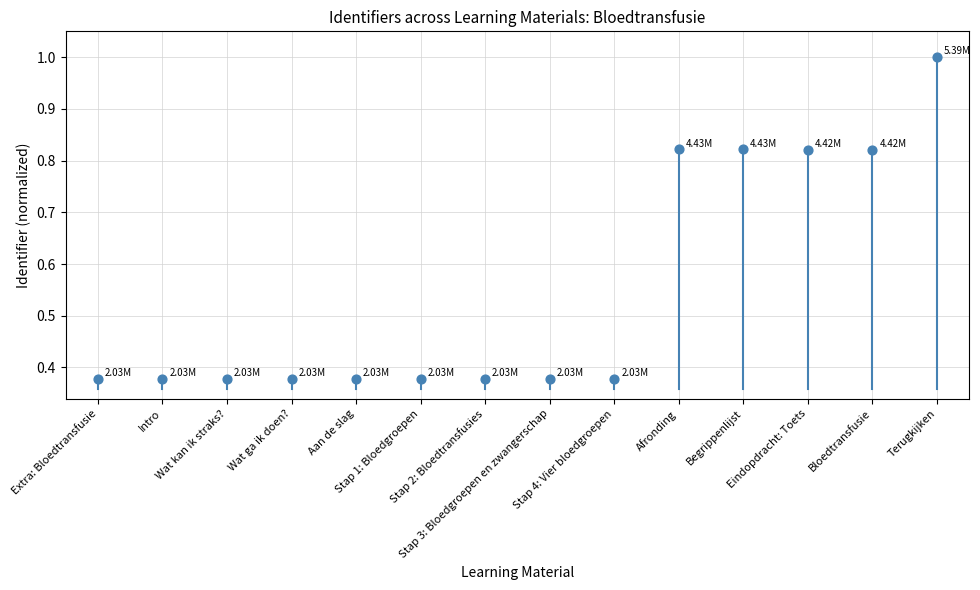

What is the range of Y values (max minus min)?

0.6